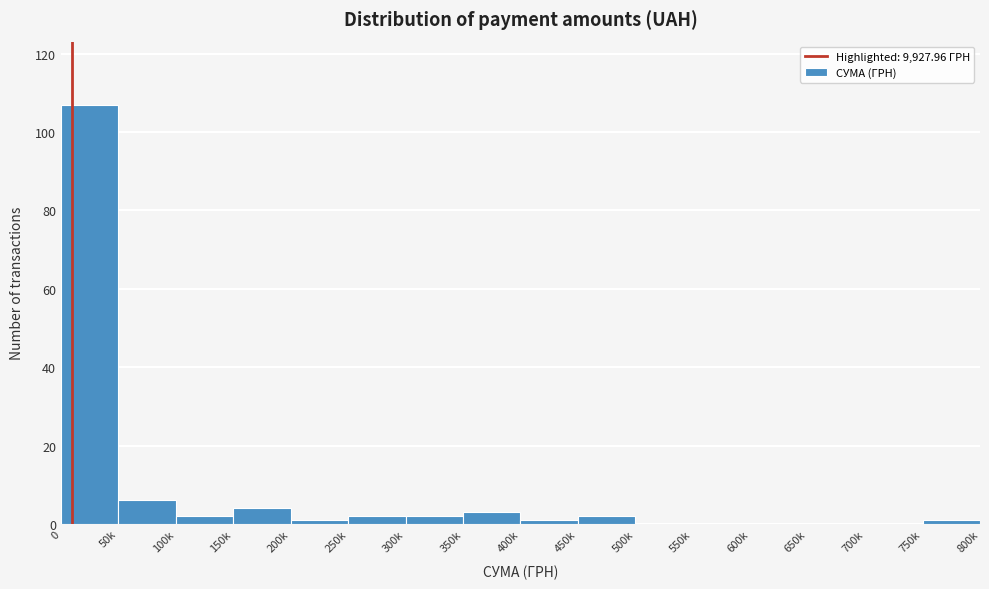

Reading right to left, transcribe all the data shown in this chart.

750k=1	700k=0	650k=0	600k=0	550k=0	500k=0	450k=2	400k=1	350k=3	300k=2	250k=2	200k=1	150k=4	100k=2	50k=6	0=107